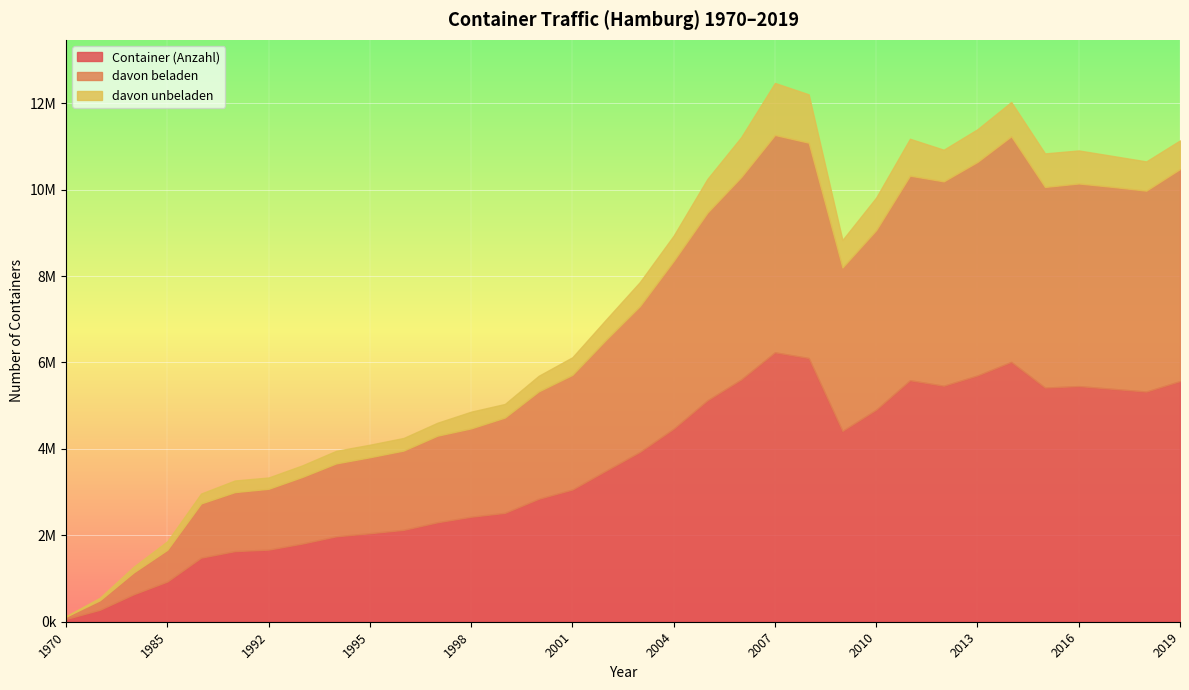

List the series in order of their peak value, lowest first.

davon unbeladen, davon beladen, Container (Anzahl)